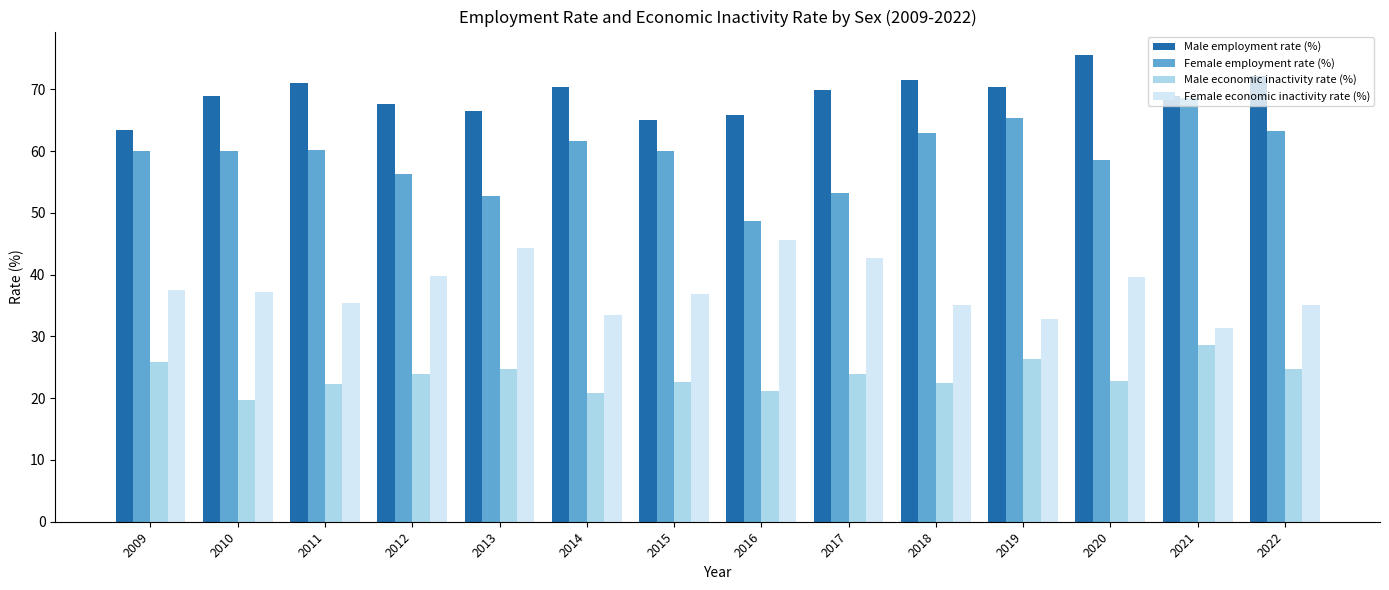

The Male employment rate (%) series shows 19.7 at 2013. True or false?

False